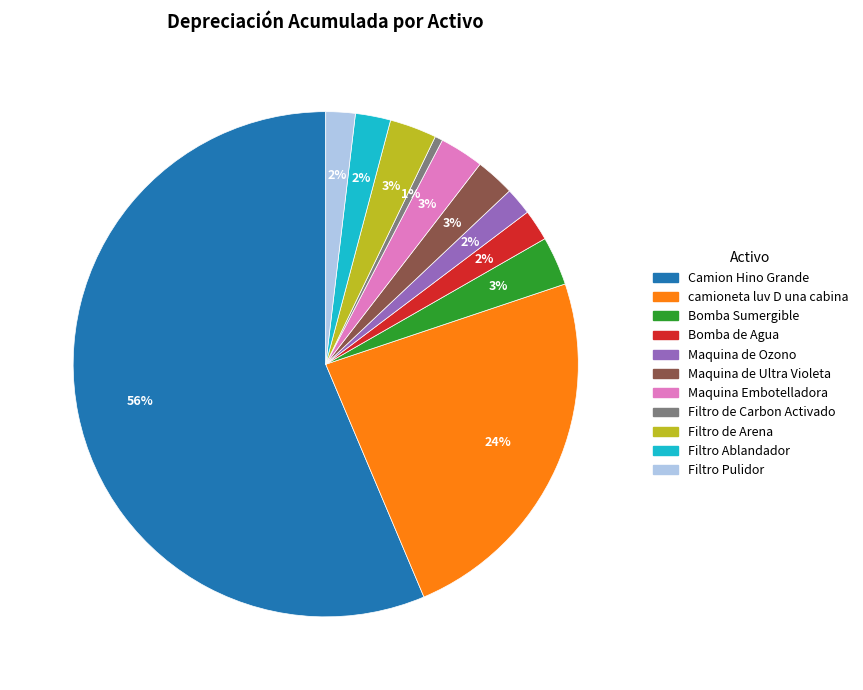

Is Filtro de Arena the majority of the pie?

No